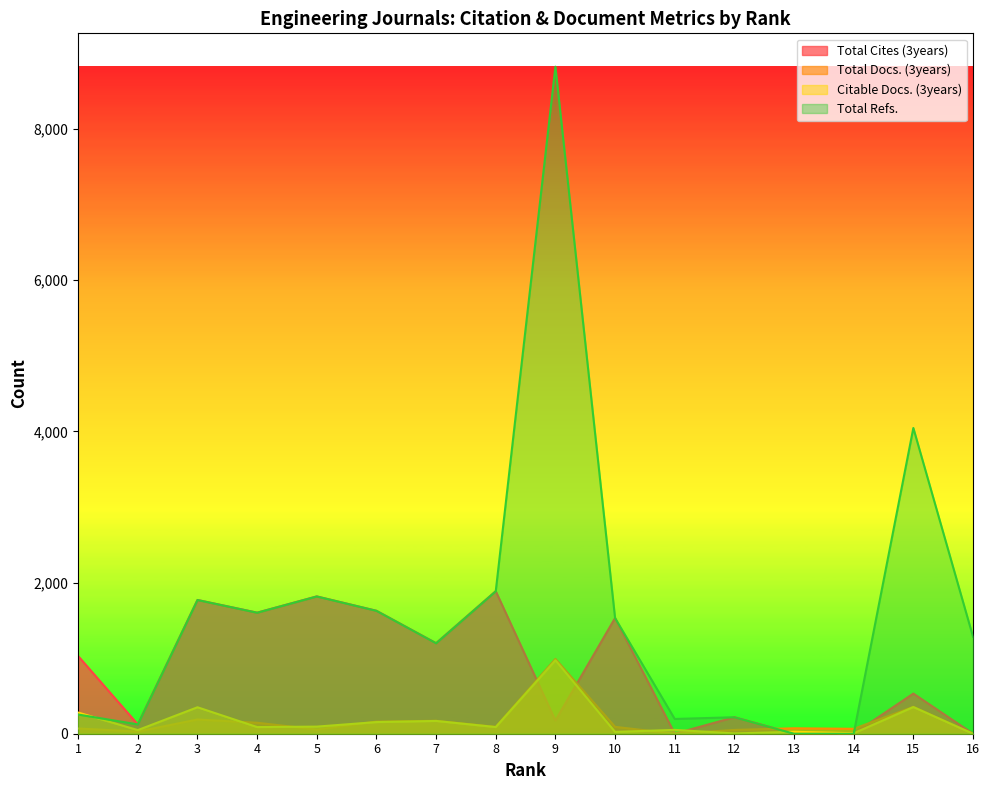

What is the sum of all Citable Docs. (3years) values?

2707